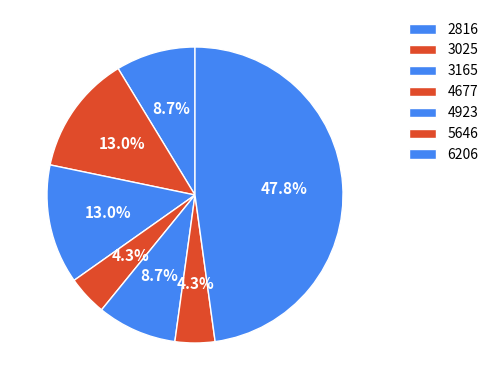

How many segments does this pie chart have?

7